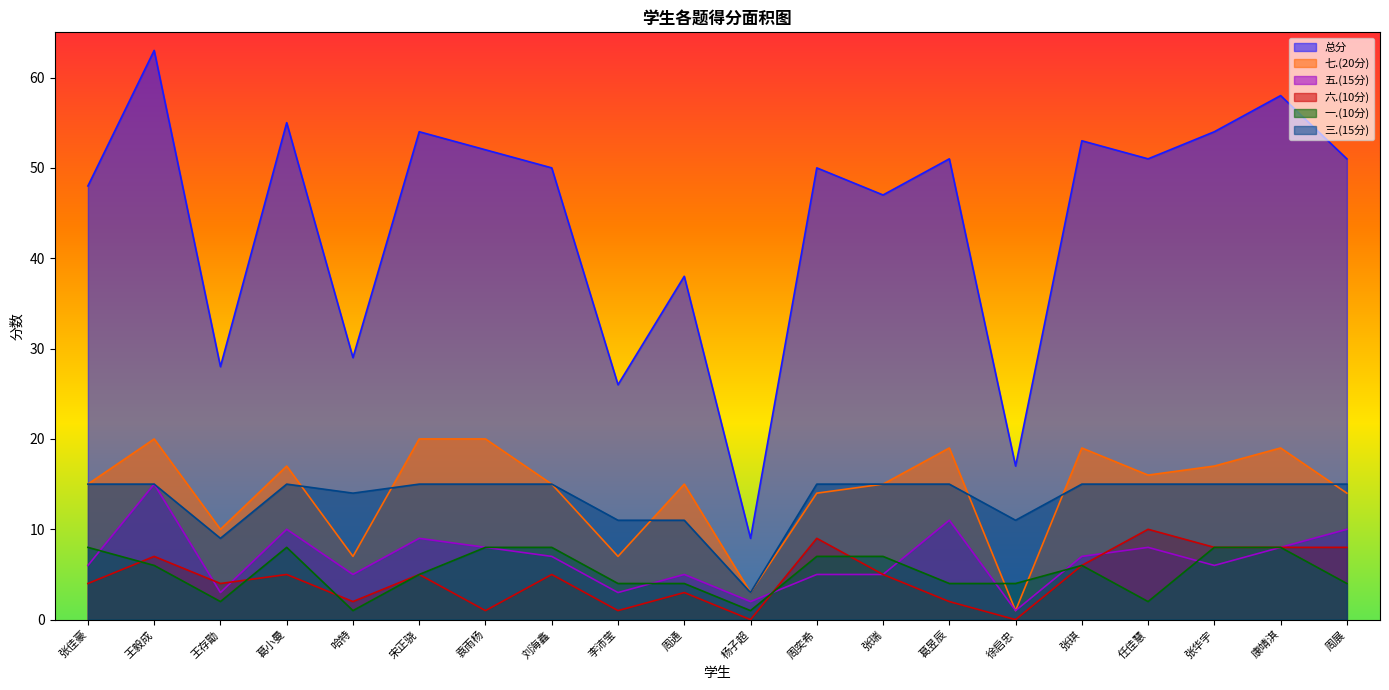

Where is the first local maximum for 五.(15分)?

王毅成